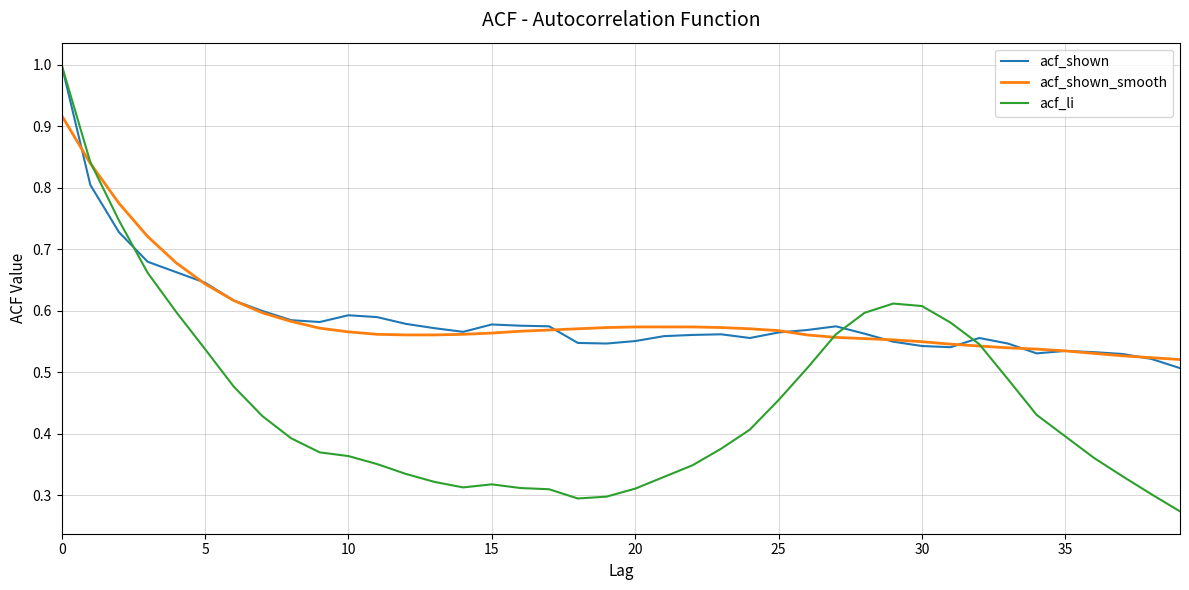

What is the greatest value displayed?

1.0